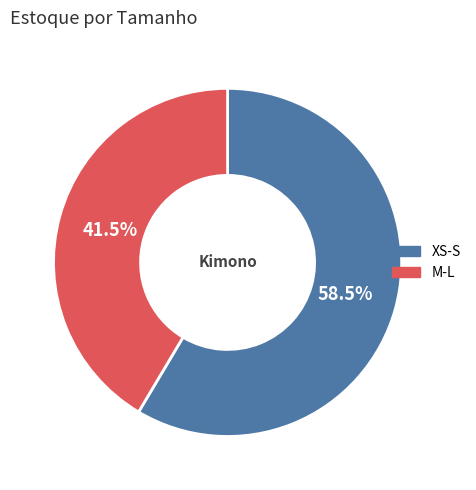

Which category has the biggest portion of the pie?

XS-S